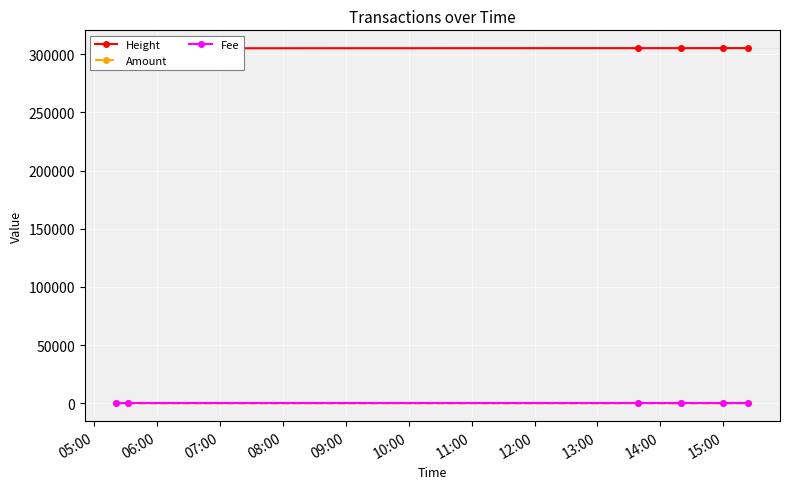

What is the difference between the second highest and minimum values in the Height series?

139